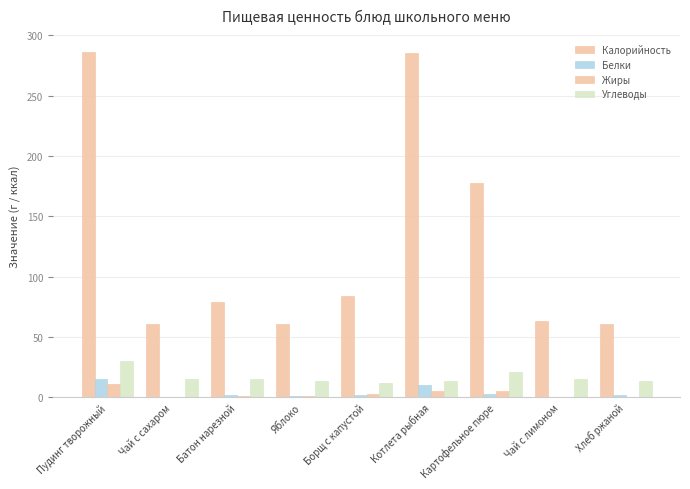

Reading left to right, transcribe all the data shown in this chart.

Калорийность: 286	61	79	61	84	285	178	63	61
Белки: 15	0	2	1	2	10	3	0	2
Жиры: 11	0	1	1	3	5	5	0	0
Углеводы: 30	15	15	13	12	13	21	15	13